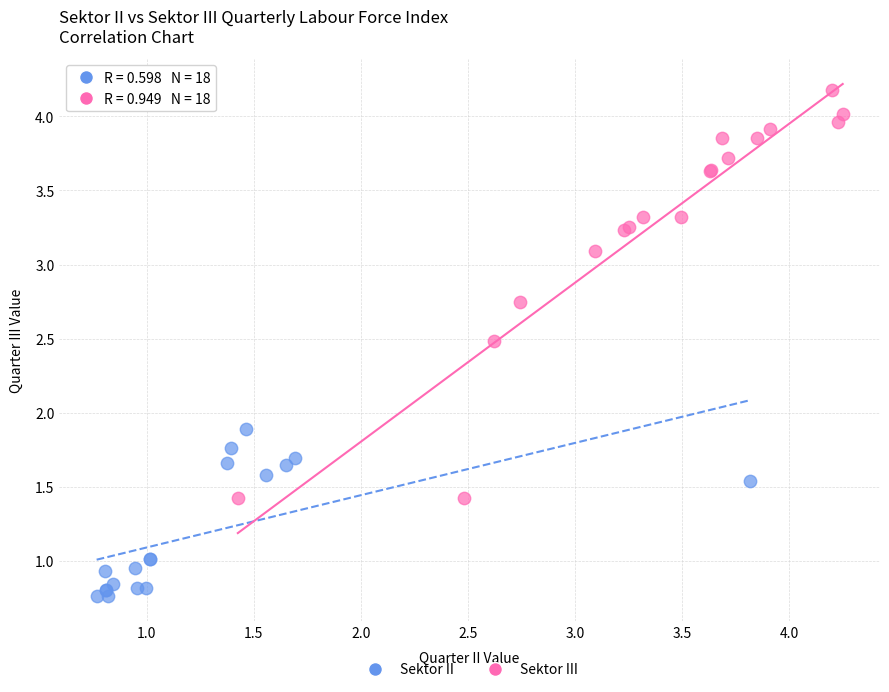

Which series contains the lowest Y value?

Sektor II